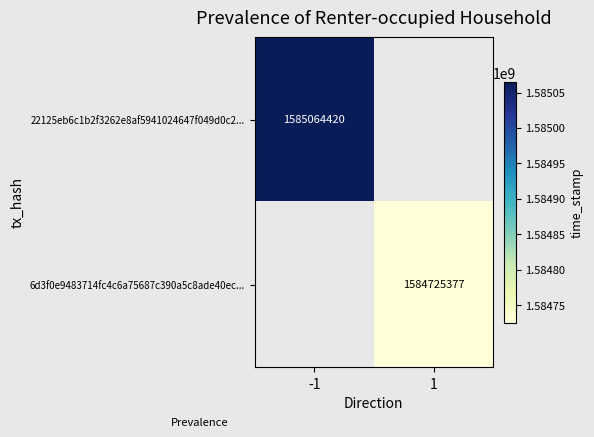

Is it true that 6d3f0e9483714fc4c6a75687c390a5c8ade40ec... equals 2217811624 at 1?

False